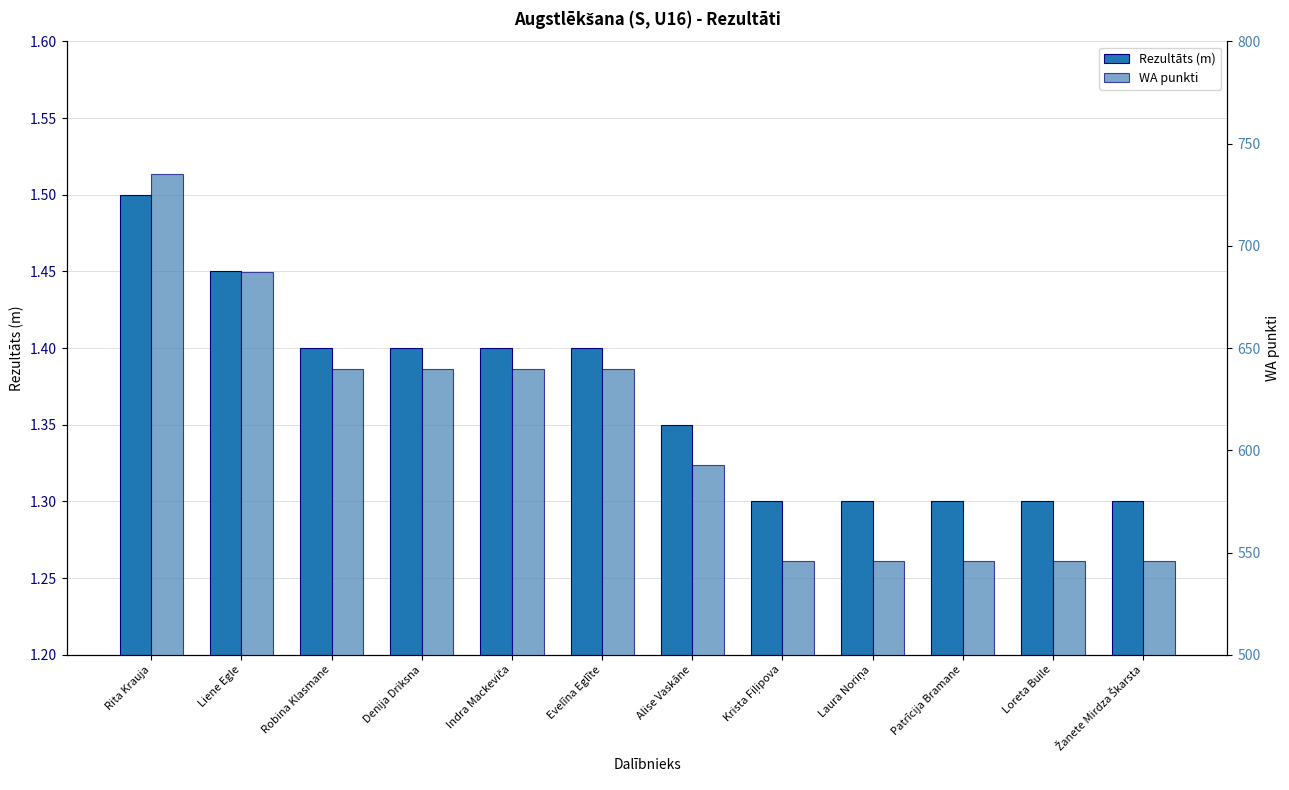

What is the sum of the Rezultāts (m) values at Denija Driksna and Loreta Buile?

2.7